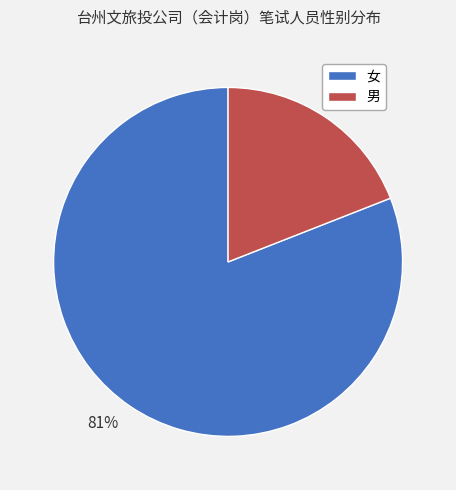

To the nearest percent, what portion does 男 represent?

19%